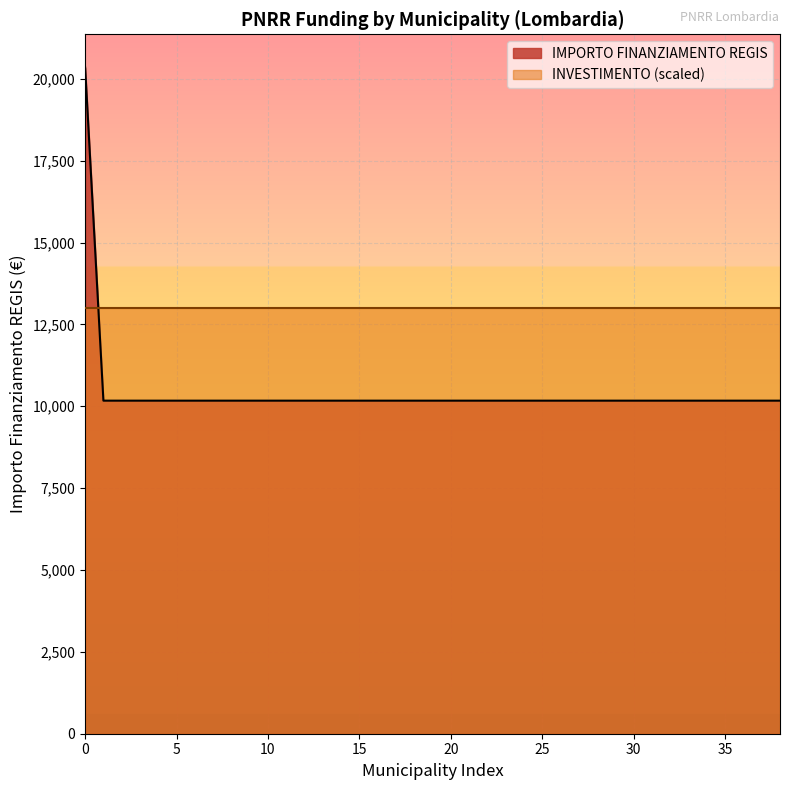

What is the total value across all series at 30?

23172